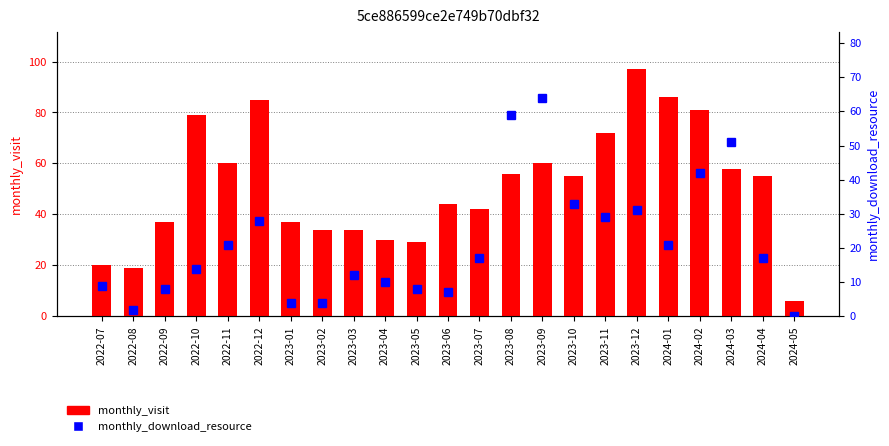

Reading right to left, list all the values displayed in this chart.

monthly_visit: 6	55	58	81	86	97	72	55	60	56	42	44	29	30	34	34	37	85	60	79	37	19	20
monthly_download_resource: 0	17	51	42	21	31	29	33	64	59	17	7	8	10	12	4	4	28	21	14	8	2	9